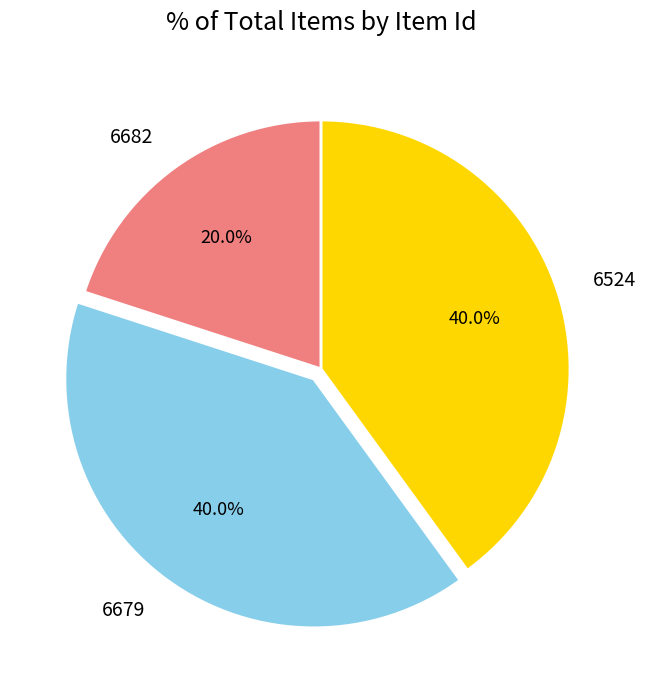

What percentage do 6524 and 6682 together represent?

60.0%